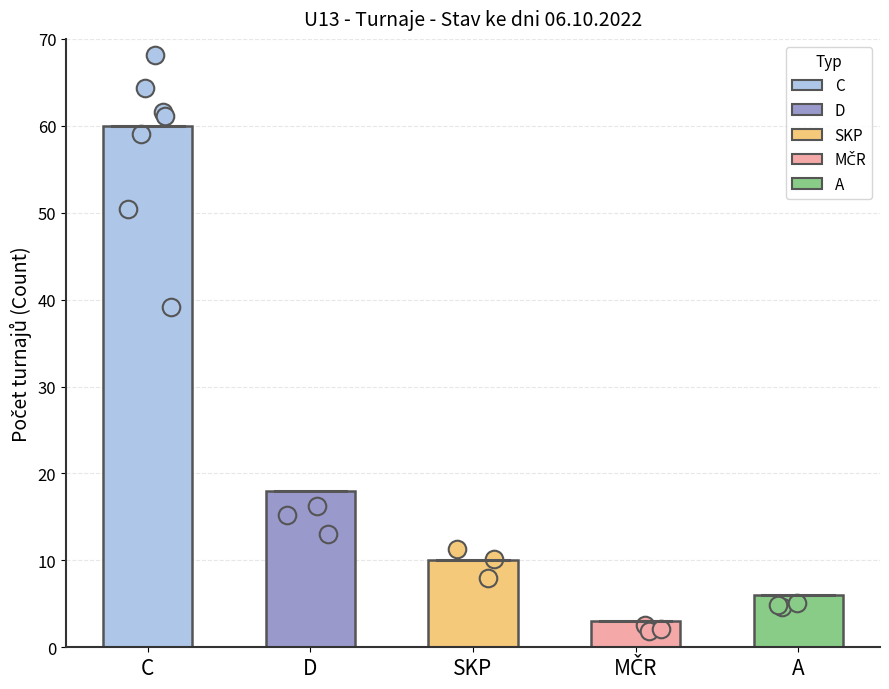

What is the change in value from SKP to MČR?

-7